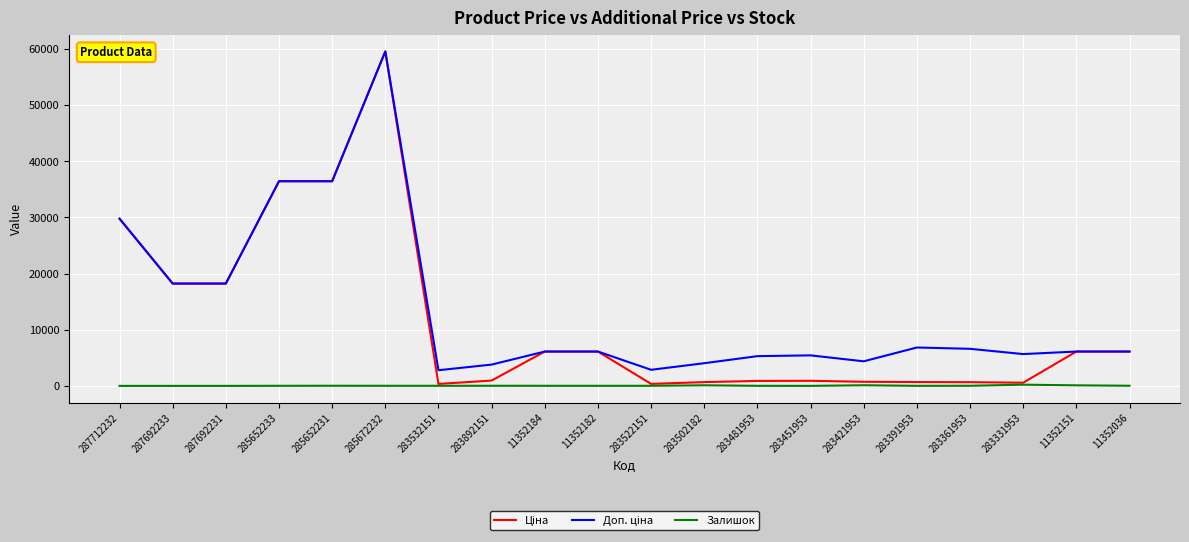

At which category is the sum across all series the highest?

285672232